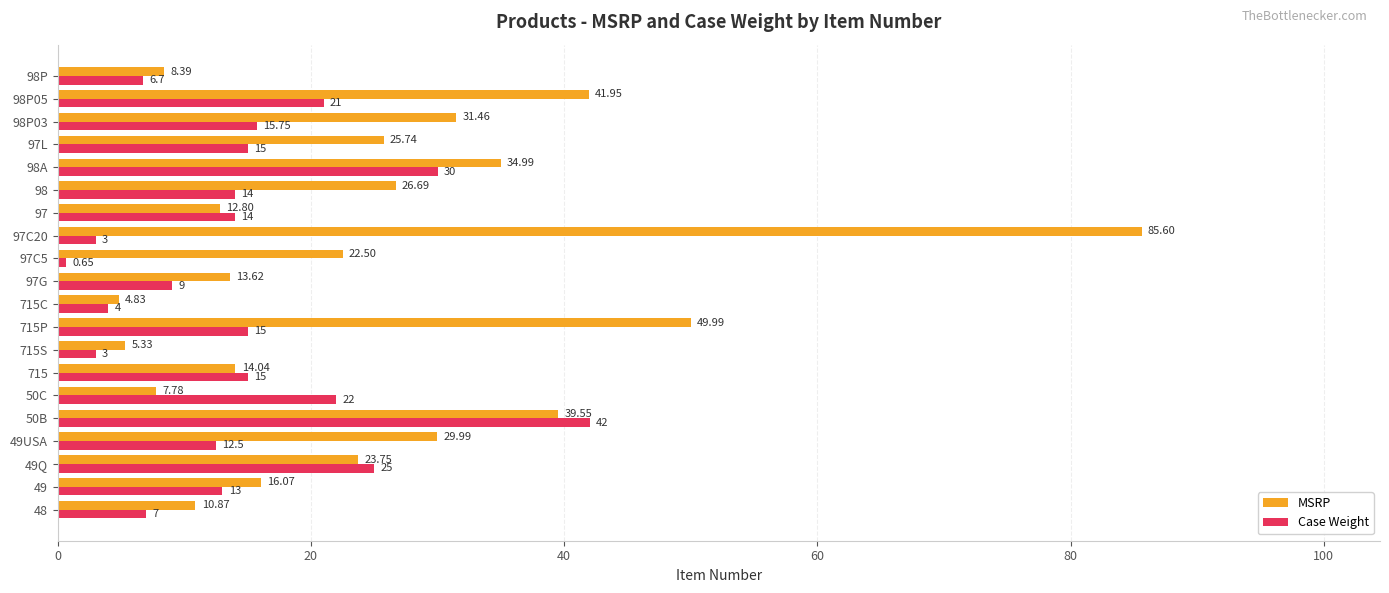

Rank the series by their maximum value, from highest to lowest.

MSRP, Case Weight